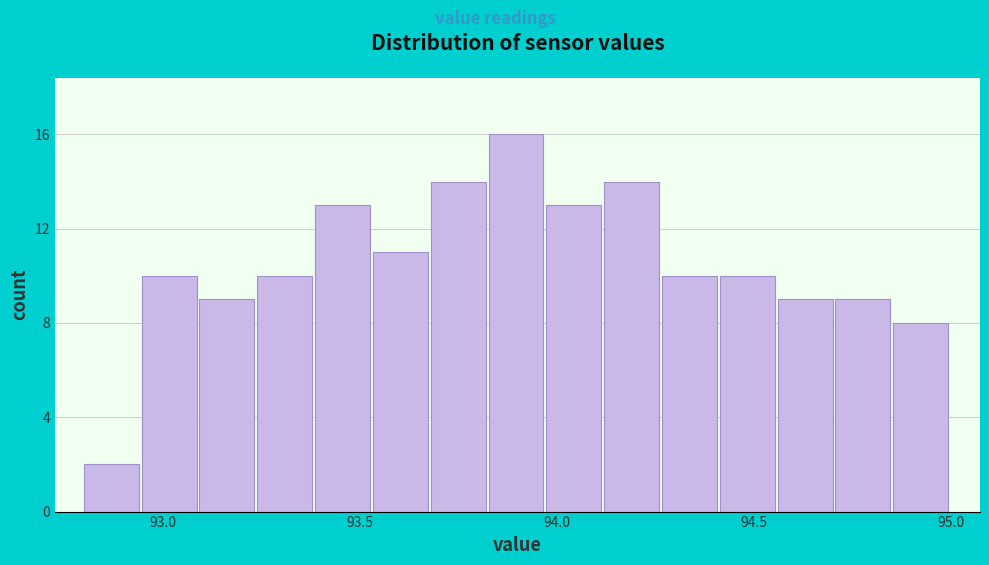

Read against the x-axis, roughly where is the centre of the tallest bar?

93.90